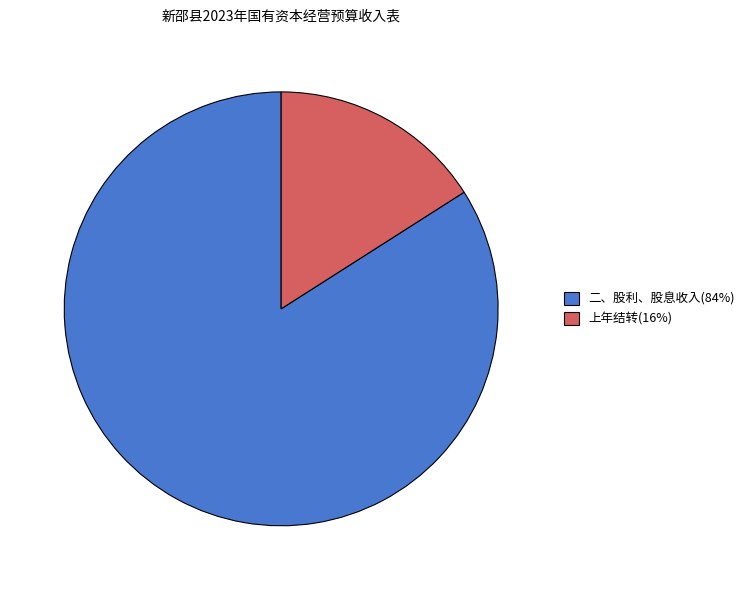

How many segments does this pie chart have?

2